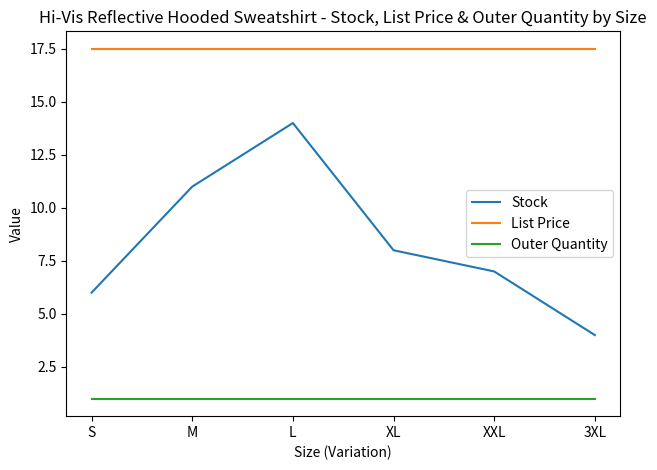

List the series in order of their overall mean, highest first.

List Price, Stock, Outer Quantity